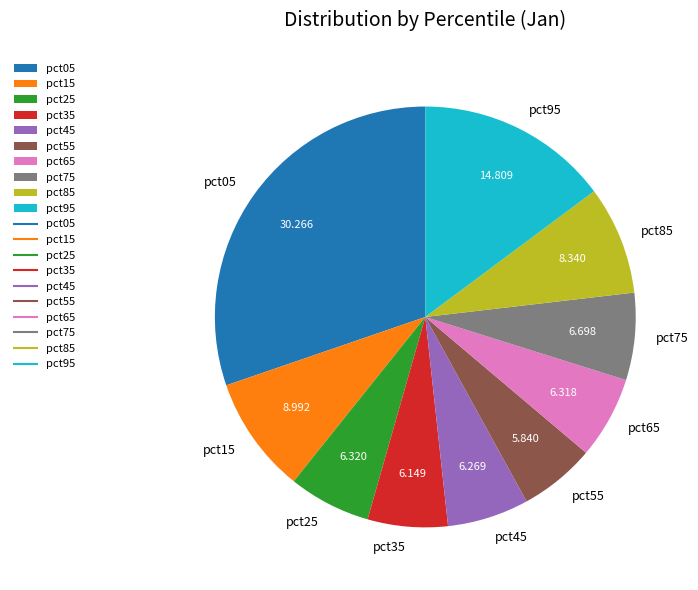

Do pct45 and pct55 together represent more than half of the pie?

No